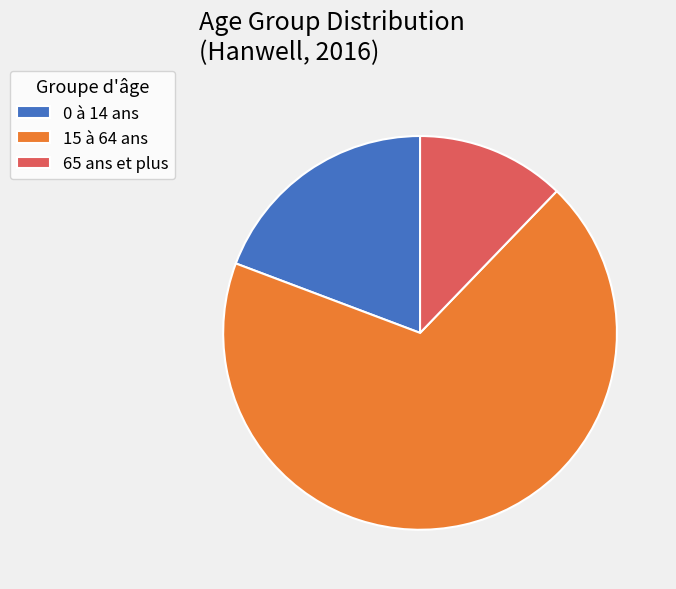

How many slices are in this pie chart?

3